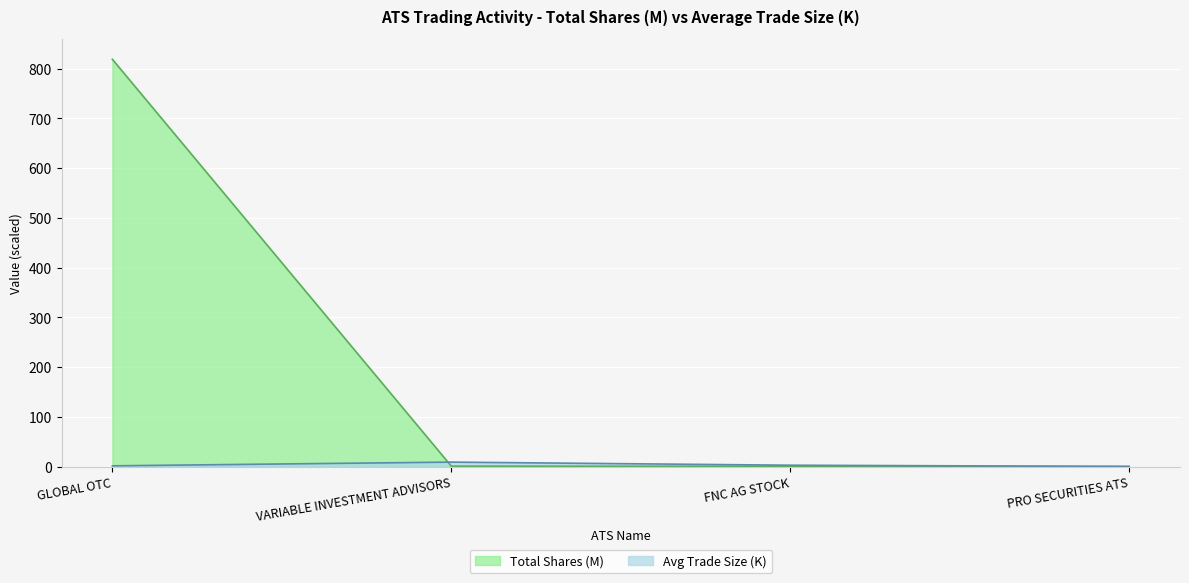

What is the spread (max minus min) of values at GLOBAL OTC?

817.3